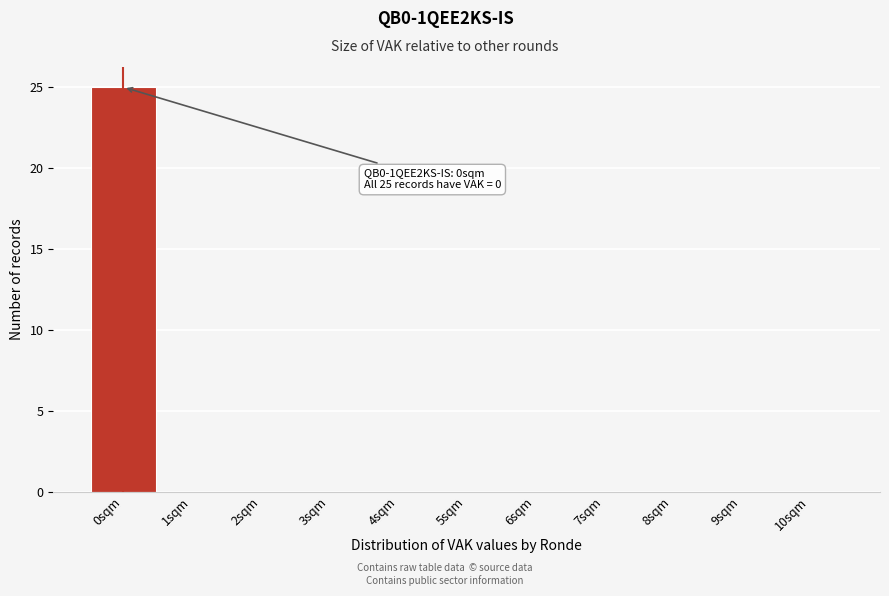

Over which range of the x-axis is the bar tallest?

-0.5 to 0.5